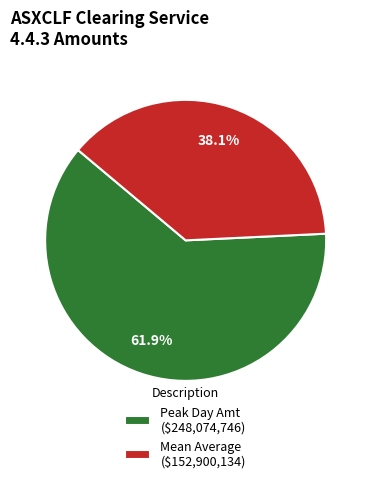

Is there any slice that represents more than half of the pie?

Yes